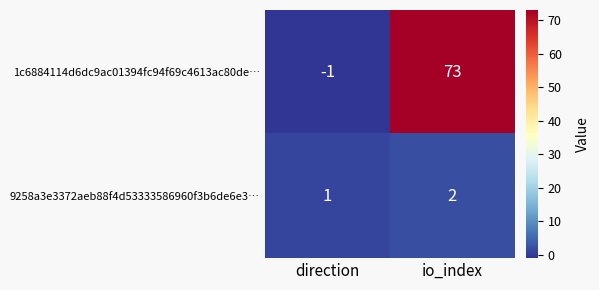

What is the difference between the 1c6884114d6dc9ac01394fc94f69c4613ac80de… values at direction and io_index?

74